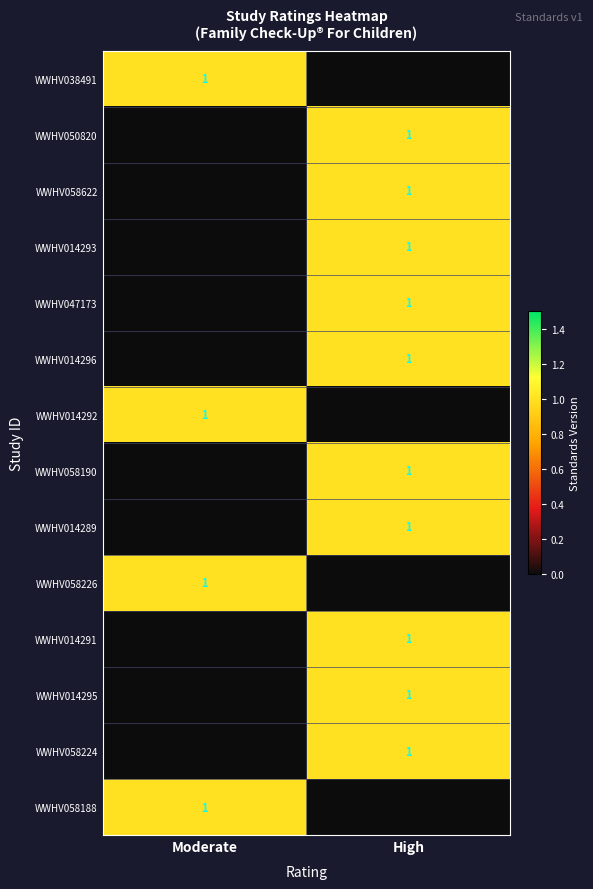

The WWHV014296 series shows 1 at High. True or false?

True